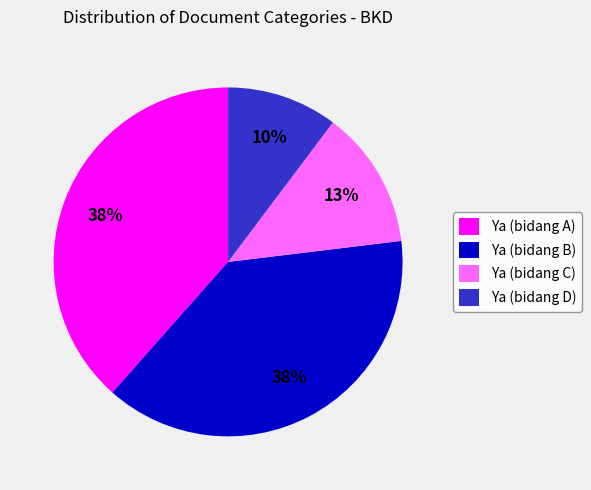

To the nearest percent, what is the difference between the Ya (bidang D) and Ya (bidang C) slice percentages?

3%